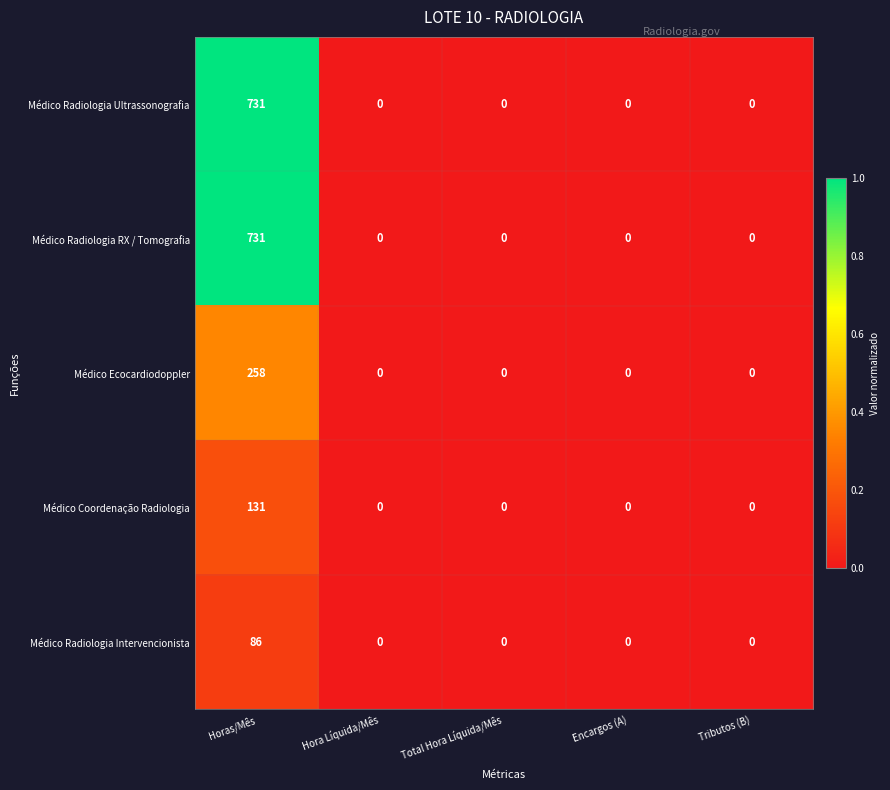

What is the average value of the Médico Radiologia RX / Tomografia series?

146